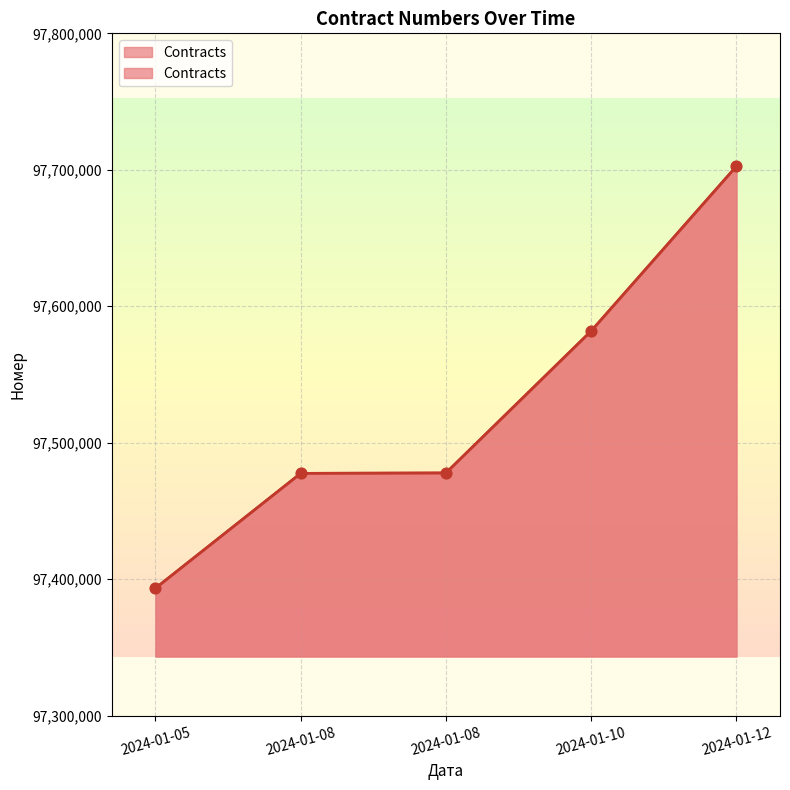

Approximately how many times larger is the value at 2024-01-08 compared to 2024-01-12?

1.0